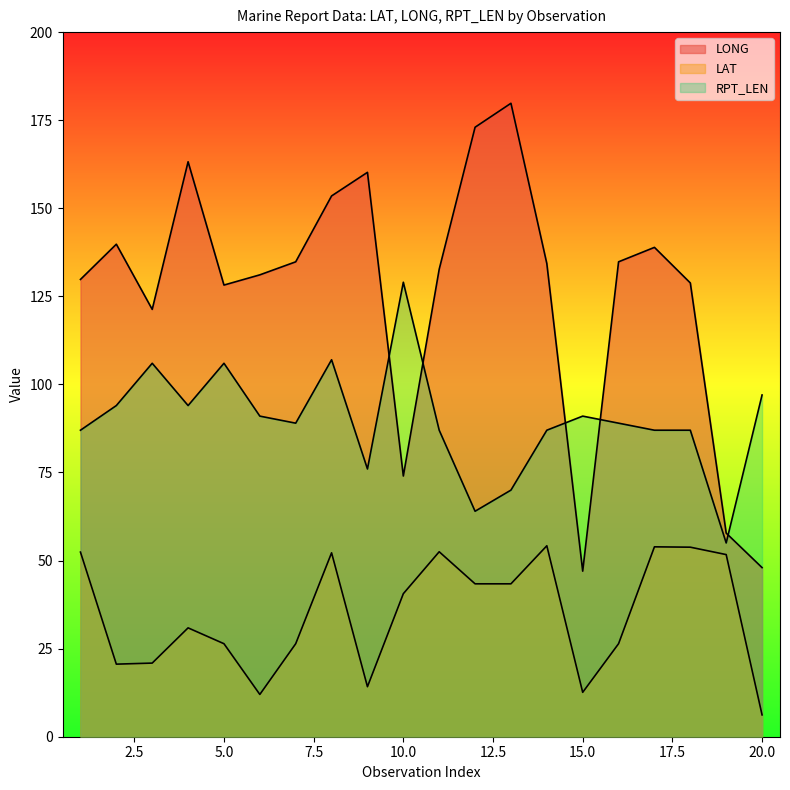

At which category does LONG reach its first local peak?

2